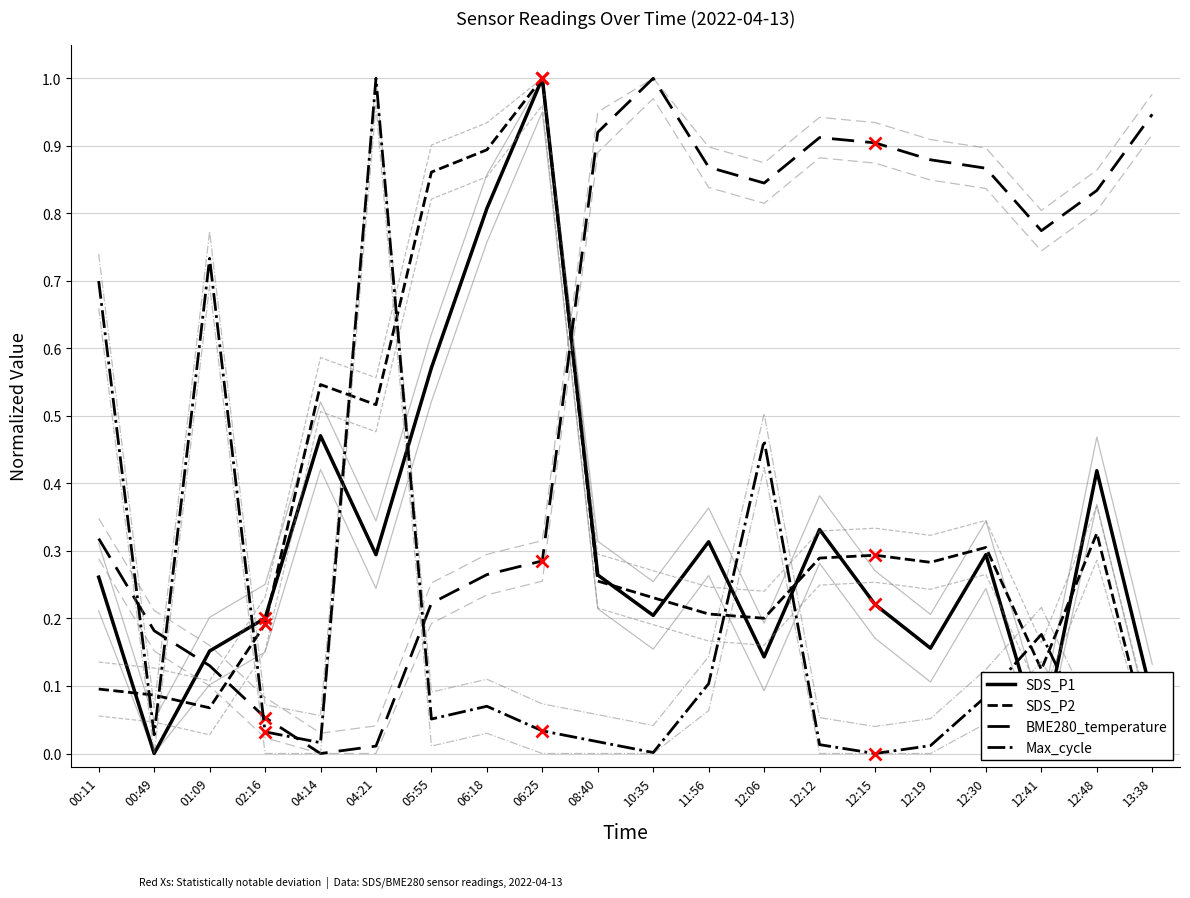

Count the number of data series in this chart.

4